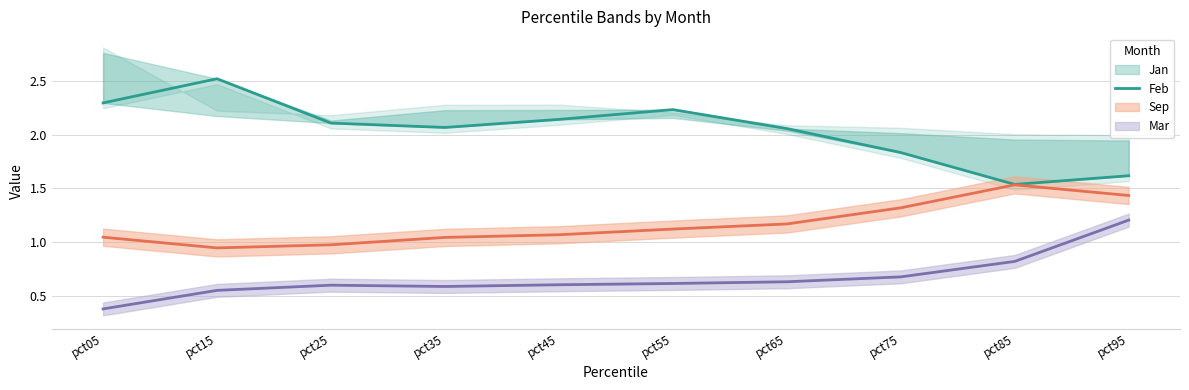

What is the ratio of the value at pct85 to the value at pct65?

0.7